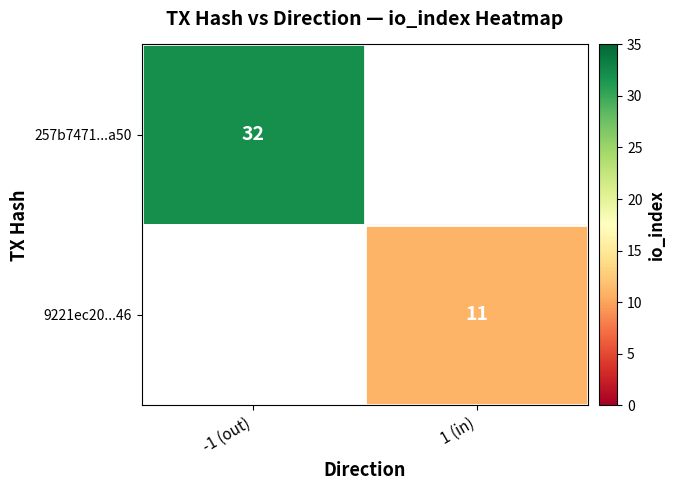

The 257b7471...a50 series shows 32 at -1 (out). True or false?

True